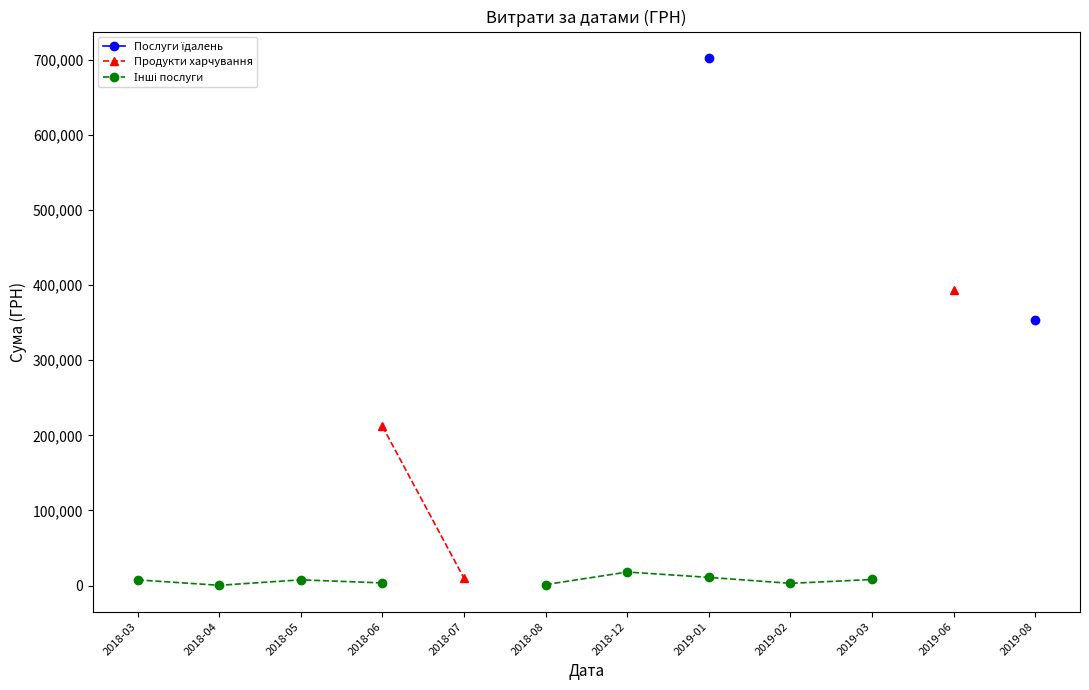

True or false: Інші послуги and Послуги їдалень intersect in this chart.

False